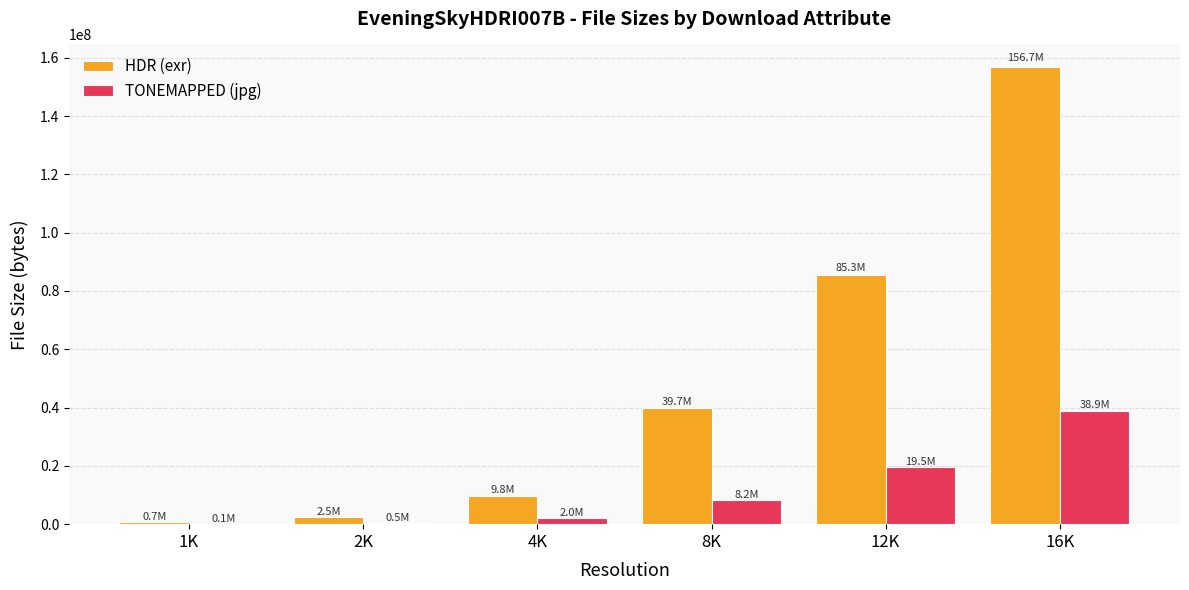

What is the approximate value of TONEMAPPED (jpg) at 16K?

38894490